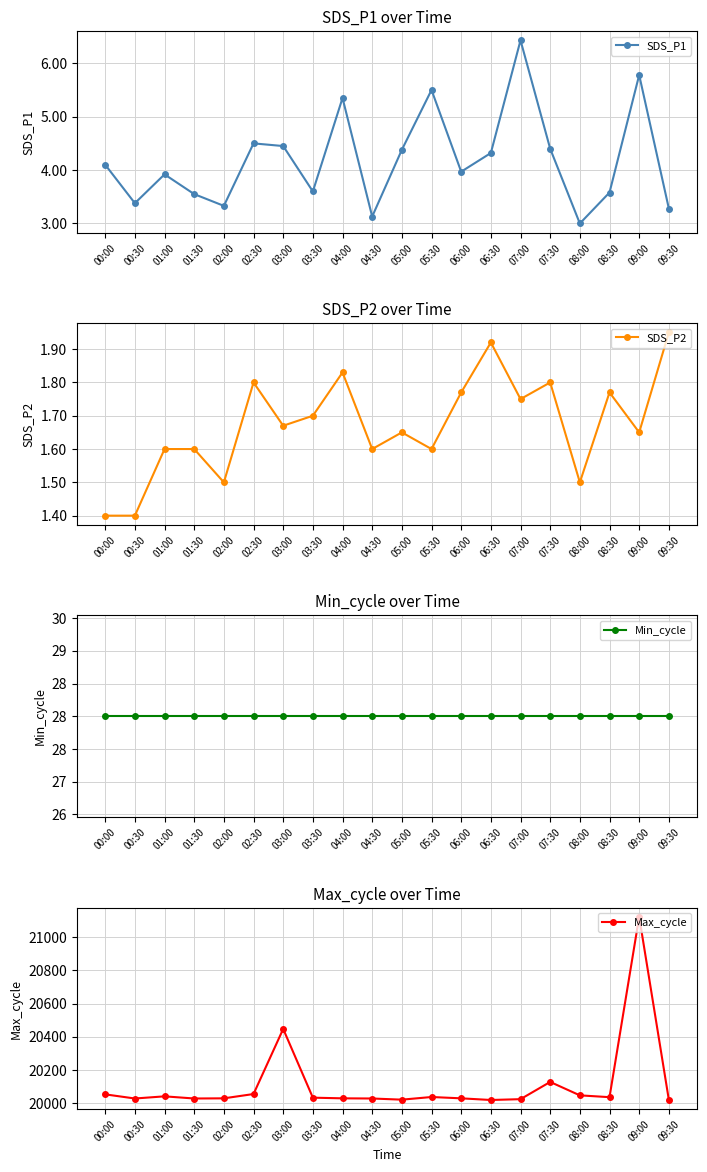

What is the value of the SDS_P2 point at the 15th from the left?

1.8